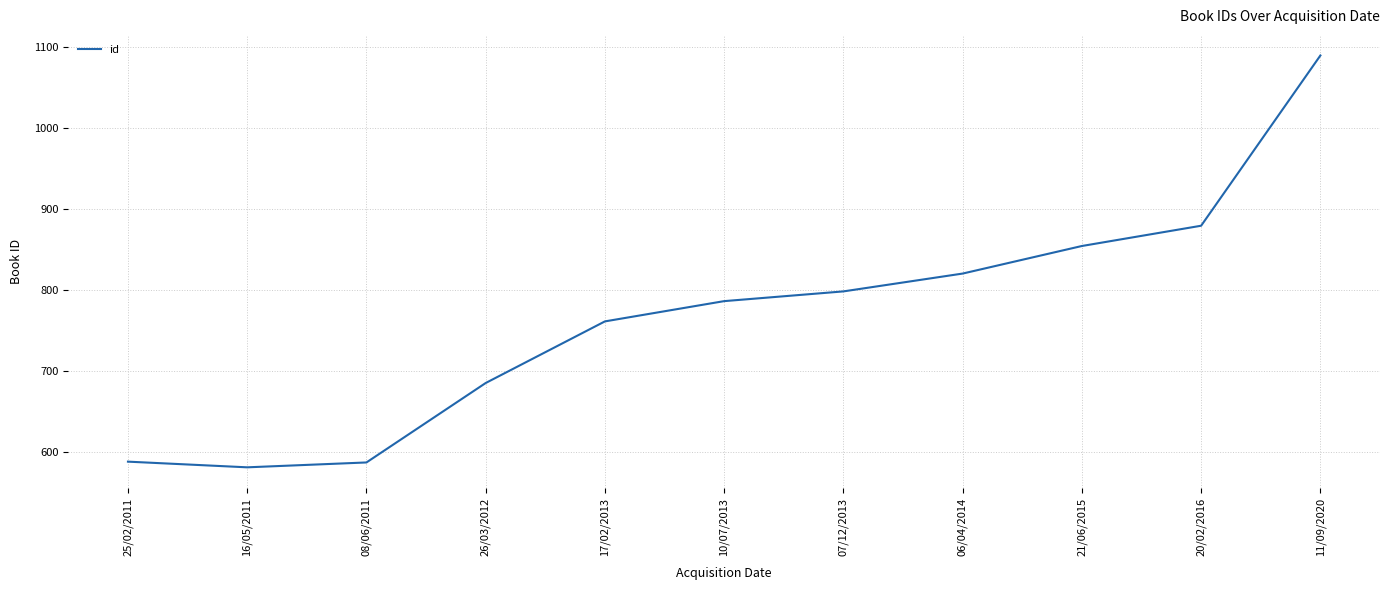

What is the approximate value at 06/04/2014?

820